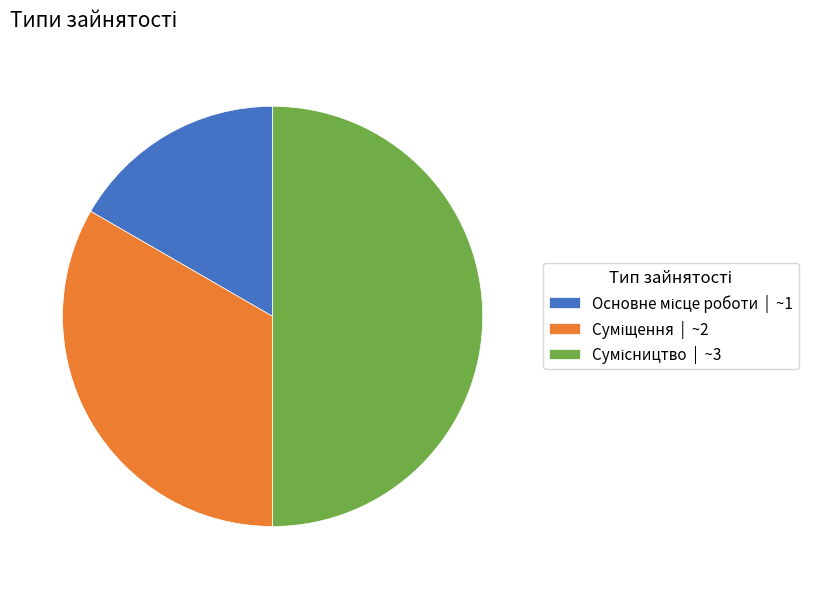

To the nearest percent, what is the combined percentage of Основне місце роботи and Сумісництво?

67%